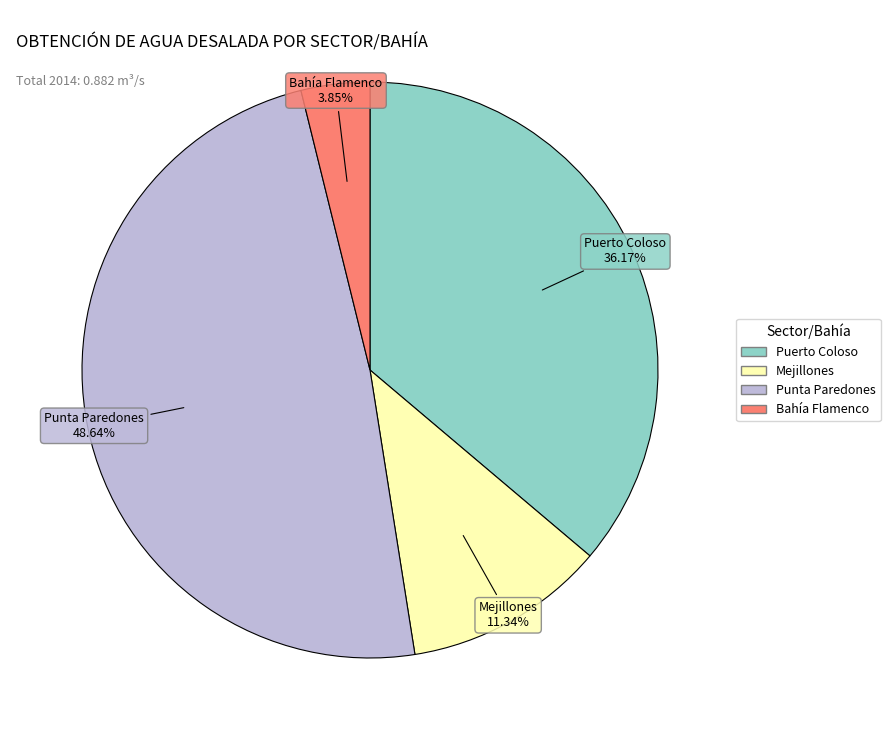

How many segments does this pie chart have?

4